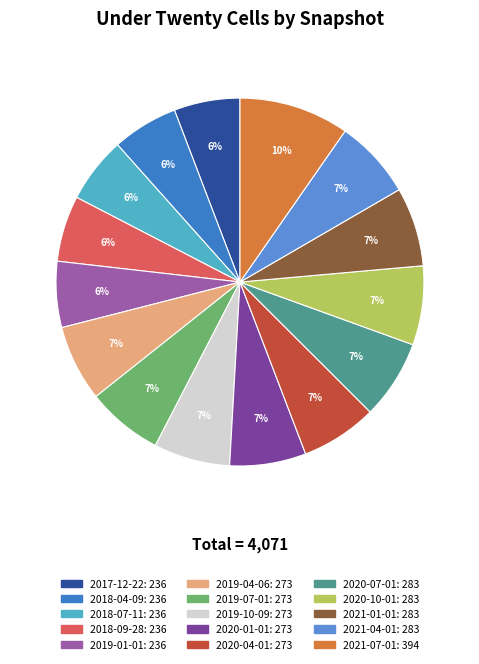

Does any single category account for the majority?

No